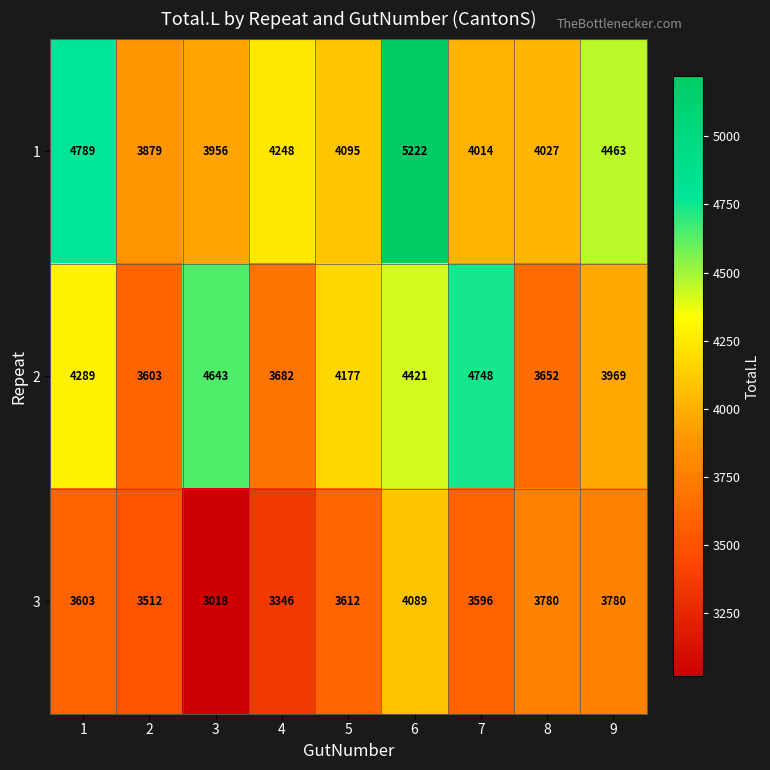

Reading right to left, list all the values displayed in this chart.

1: 4463	4027	4014	5222	4095	4248	3956	3879	4789
2: 3969	3652	4748	4421	4177	3682	4643	3603	4289
3: 3780	3780	3596	4089	3612	3346	3018	3512	3603